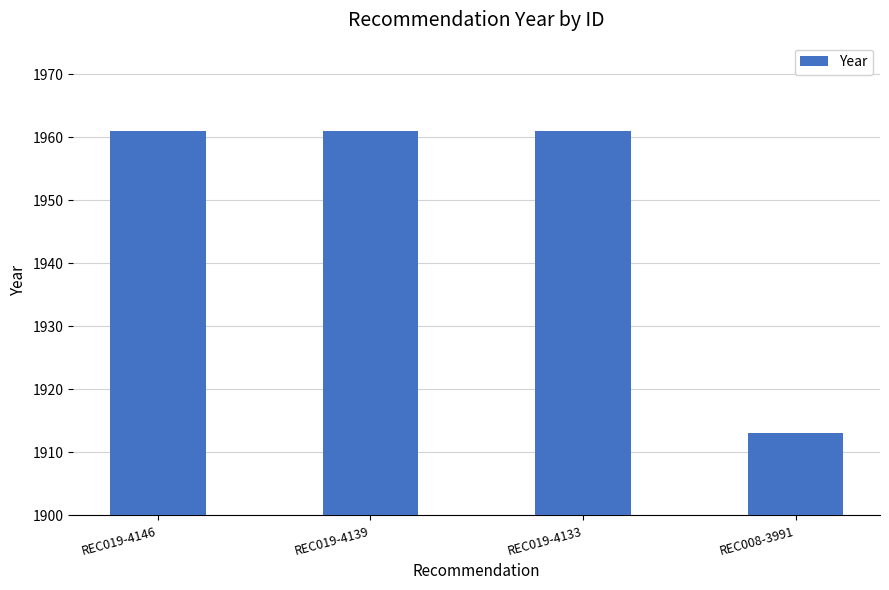

What is the label of the 4th bar from the right?

REC019-4146